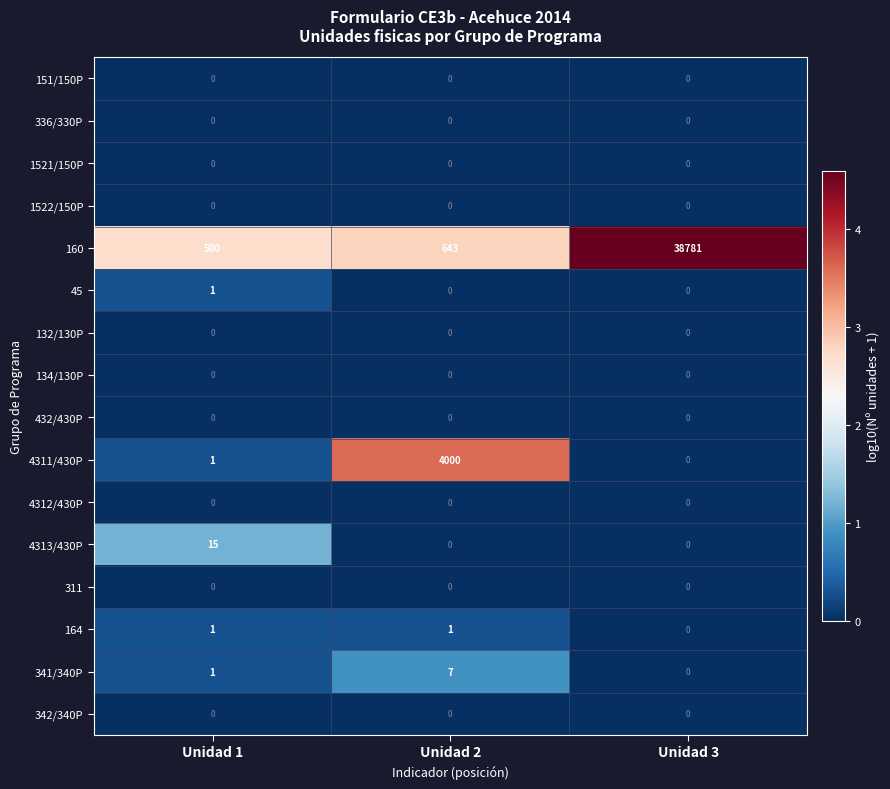

What is the total value across all series at Unidad 2?

4651